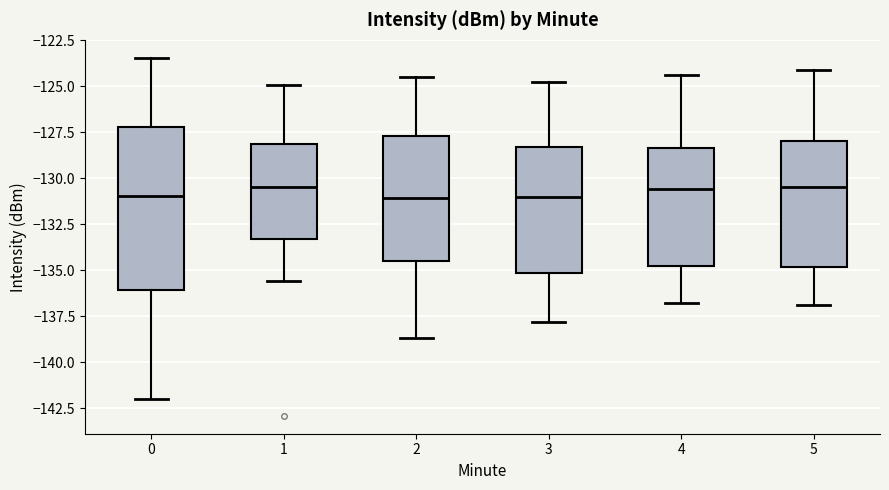

Reading left to right, read every box against the y-axis: the position of its median line, the range the box covers, and the ends of its whiskers. The values are not printed on the chart, so give them approximately, as read against the axis.

0: median -131.0, box -136.0 to -127.0, whiskers -142.0 to -123.5
1: median -130.5, box -133.5 to -128.0, whiskers -135.5 to -125.0
2: median -131.0, box -134.5 to -127.5, whiskers -138.5 to -124.5
3: median -131.0, box -135.0 to -128.5, whiskers -138.0 to -125.0
4: median -130.5, box -135.0 to -128.5, whiskers -137.0 to -124.5
5: median -130.5, box -135.0 to -128.0, whiskers -137.0 to -124.0